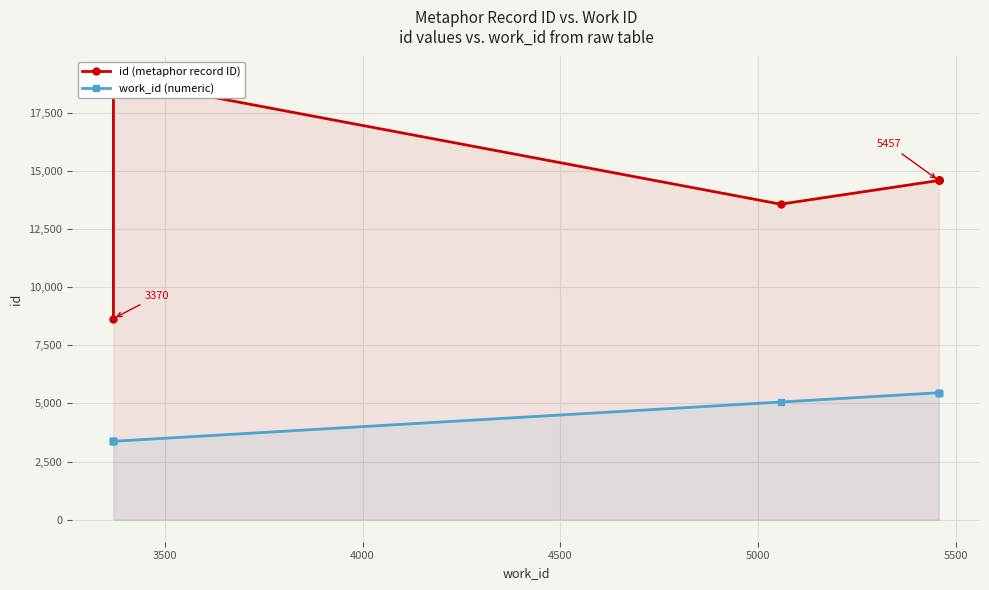

True or false: id (metaphor record ID) has more than 2 points higher than both neighbors.

False